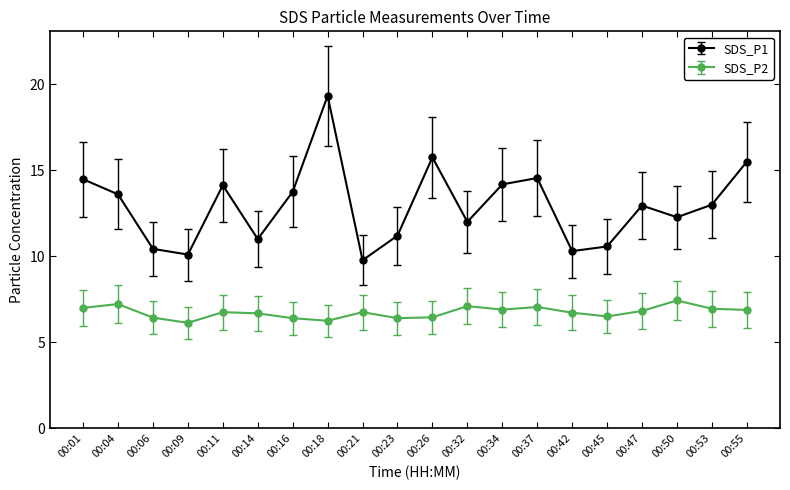

What is the lowest value of the SDS_P2 series?

6.1